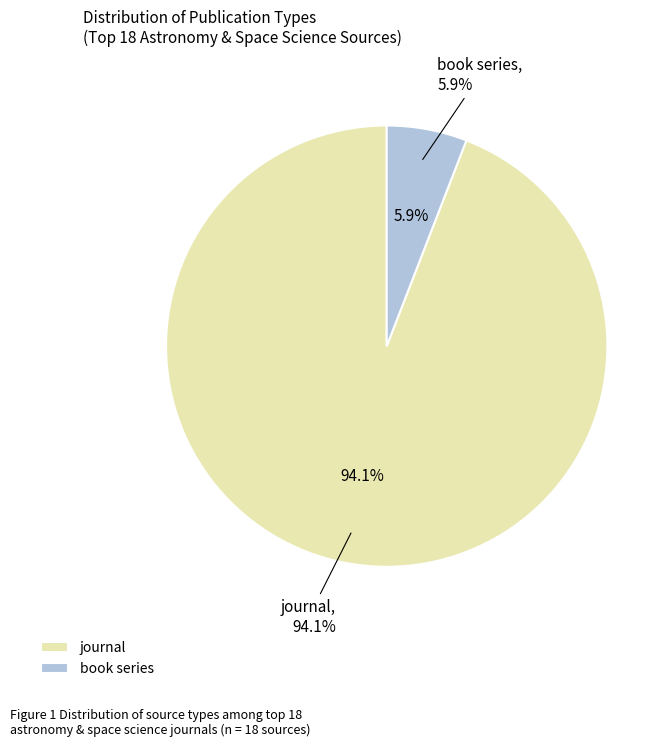

Rank the categories by value from lowest to highest.

book series, journal